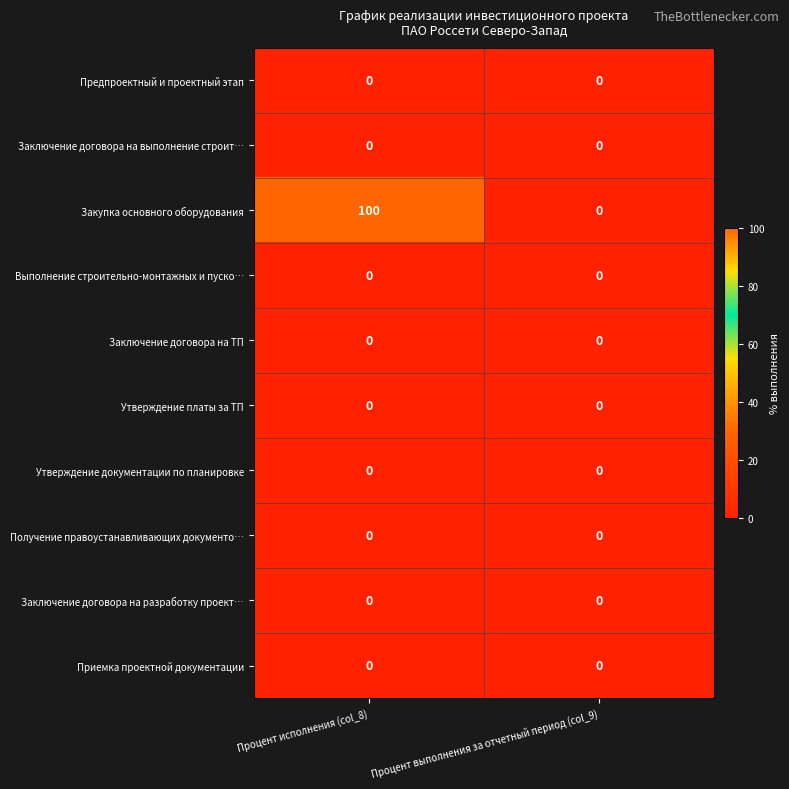

What is the maximum value shown in the chart?

100